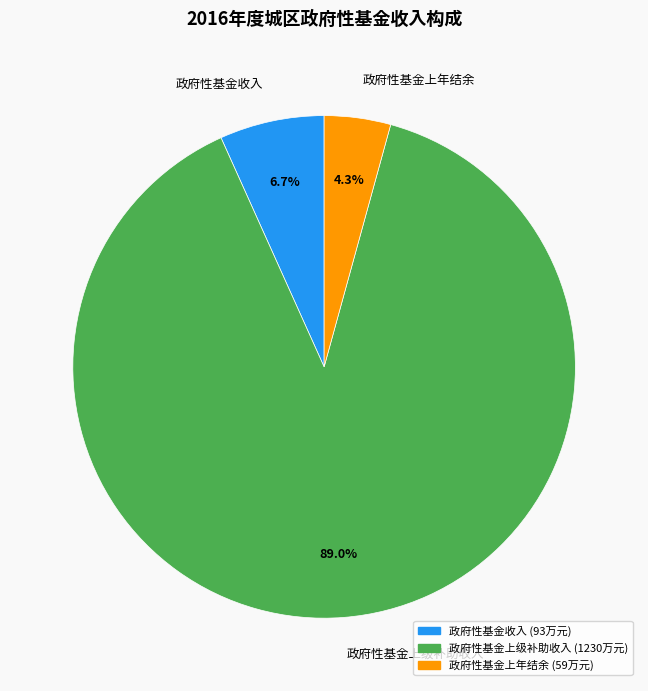

To the nearest percent, what is the difference between the 政府性基金上级补助收入 and 政府性基金收入 slice percentages?

82%